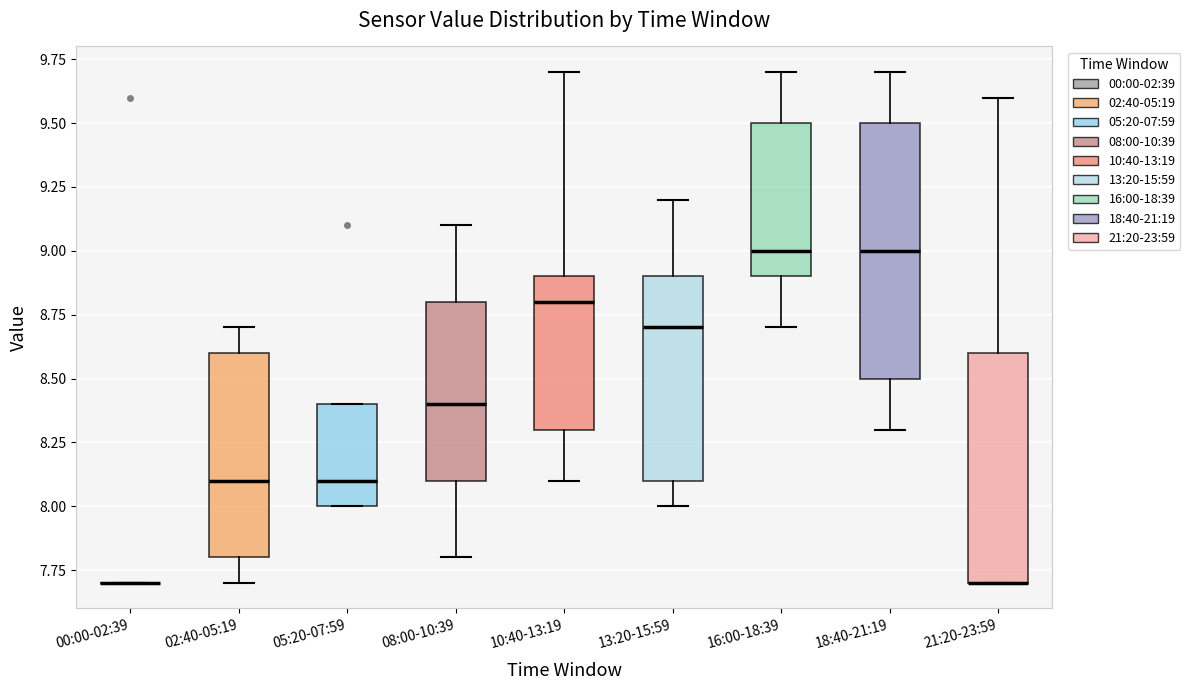

Reading left to right, transcribe this box plot: for each box, give where its median line is, the range the box spans, and where its two whiskers end, as read against the y-axis. The values are not printed on the chart, so give them approximately, as read against the axis.

00:00-02:39: box collapsed to a line at 7.7, whiskers 7.7 to 7.7
02:40-05:19: median 8.1, box 7.8 to 8.6, whiskers 7.7 to 8.7
05:20-07:59: median 8.1, box 8.0 to 8.4, whiskers 8.0 to 8.4
08:00-10:39: median 8.4, box 8.1 to 8.8, whiskers 7.8 to 9.1
10:40-13:19: median 8.8, box 8.3 to 8.9, whiskers 8.1 to 9.7
13:20-15:59: median 8.7, box 8.1 to 8.9, whiskers 8.0 to 9.2
16:00-18:39: median 9.0, box 8.9 to 9.5, whiskers 8.7 to 9.7
18:40-21:19: median 9.0, box 8.5 to 9.5, whiskers 8.3 to 9.7
21:20-23:59: median 7.7 (drawn on the box's lower edge), box 7.7 to 8.6, whiskers 7.7 to 9.6